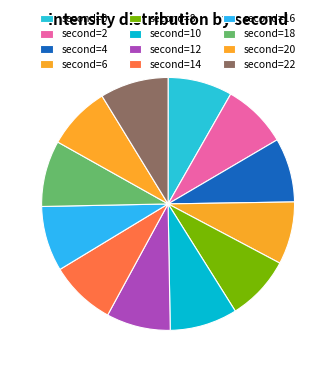

How many segments does this pie chart have?

12